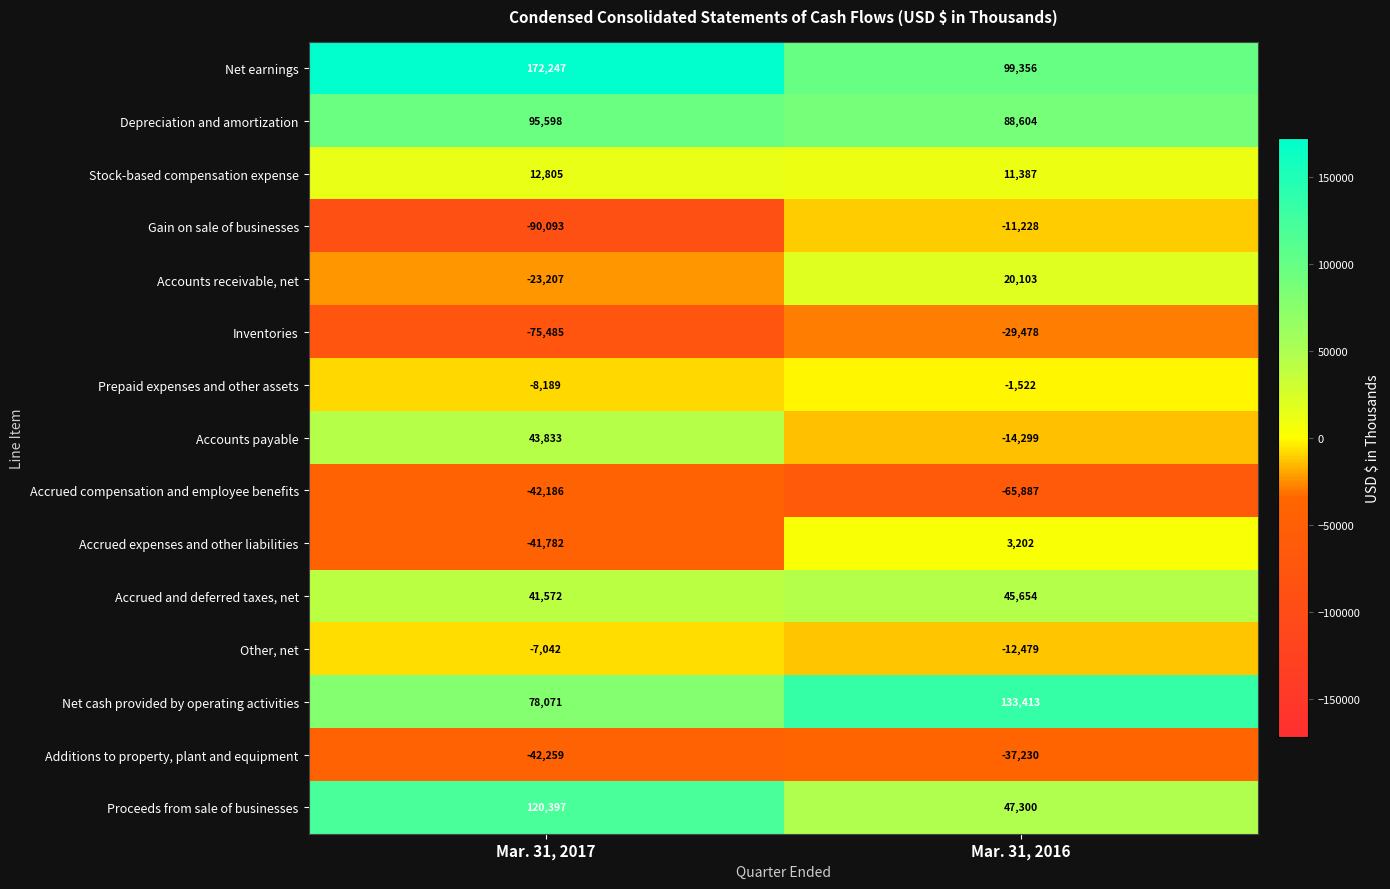

Which series has the largest range (max minus min)?

Gain on sale of businesses